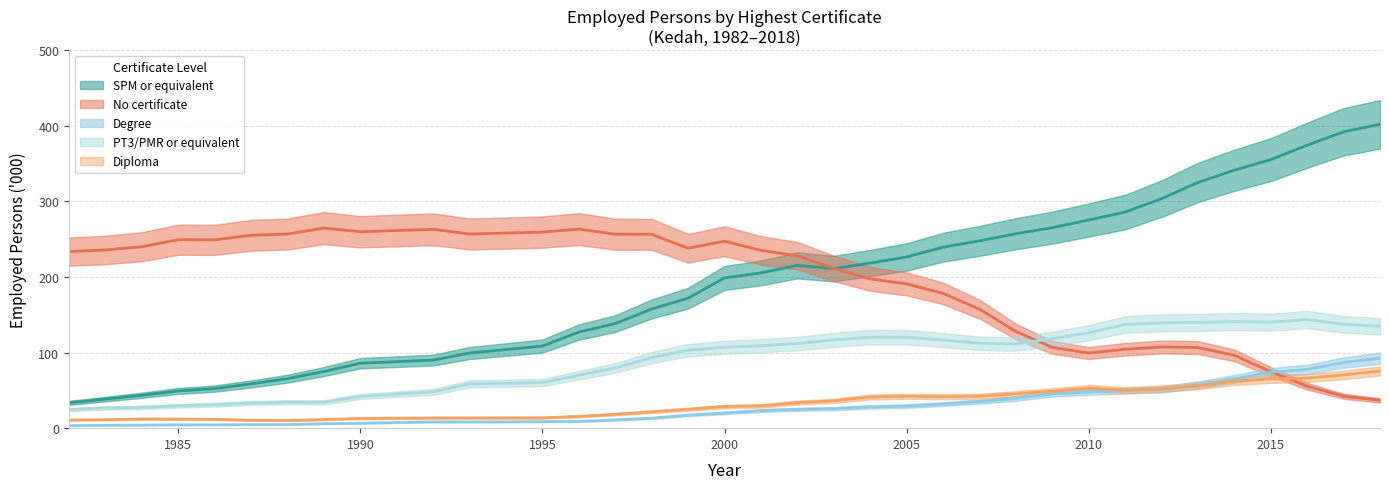

Which series changed the most between 2012 and 2015?

SPM or equivalent